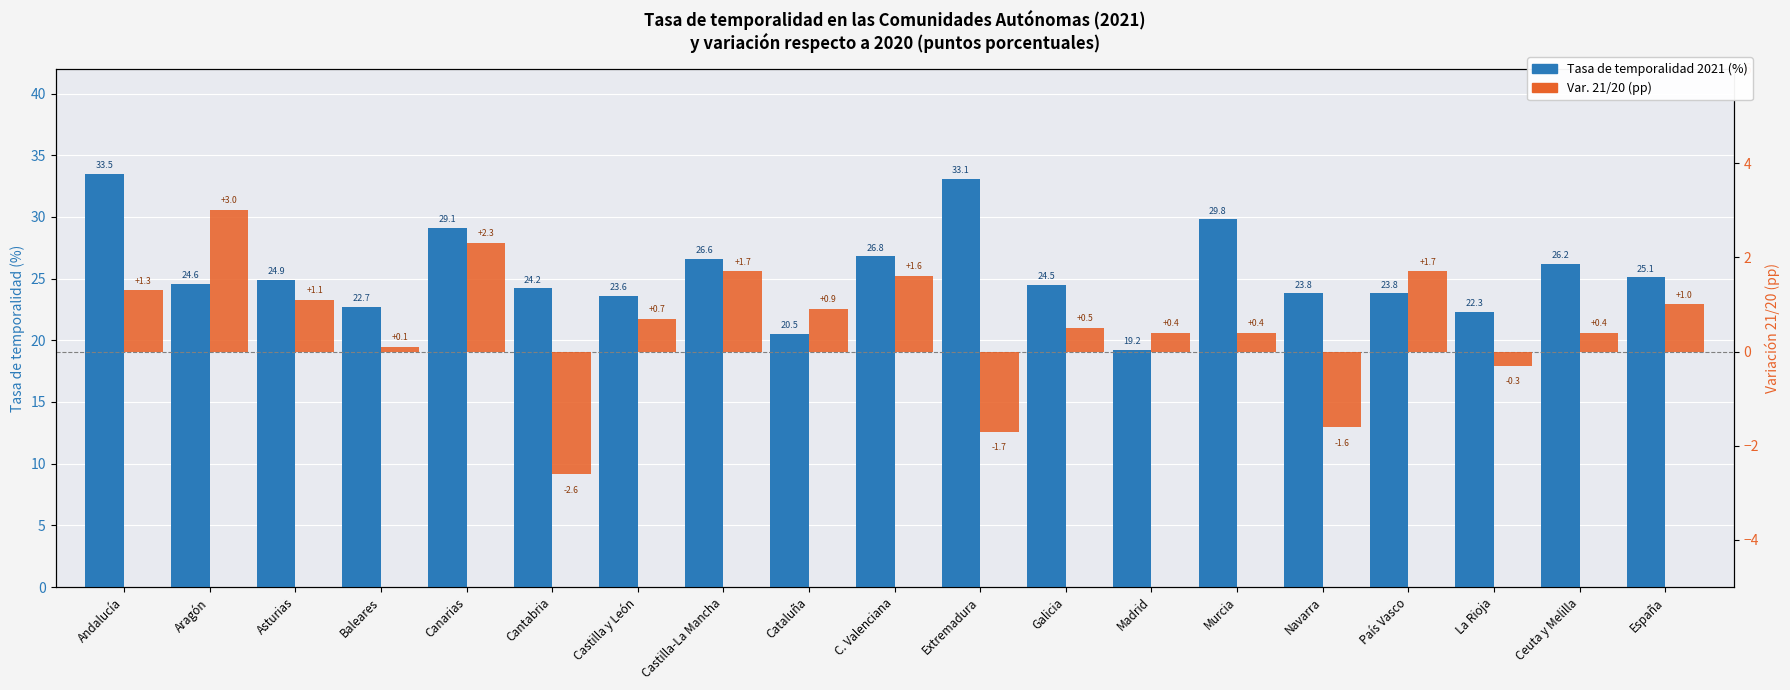

Is it true that Var. 21/20 (pp) equals 0.7 at Murcia?

False